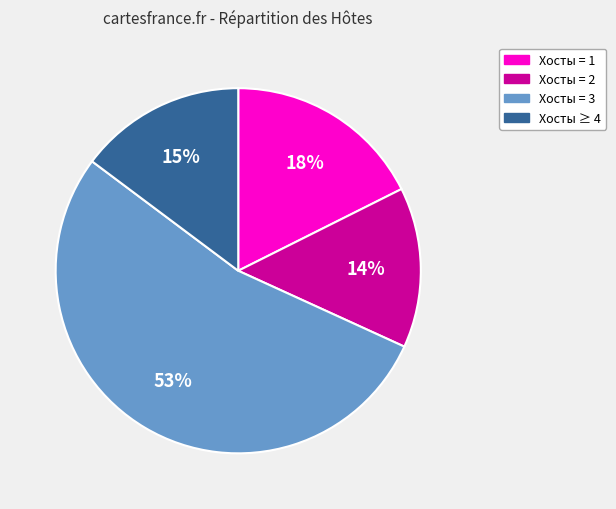

How many segments does this pie chart have?

4